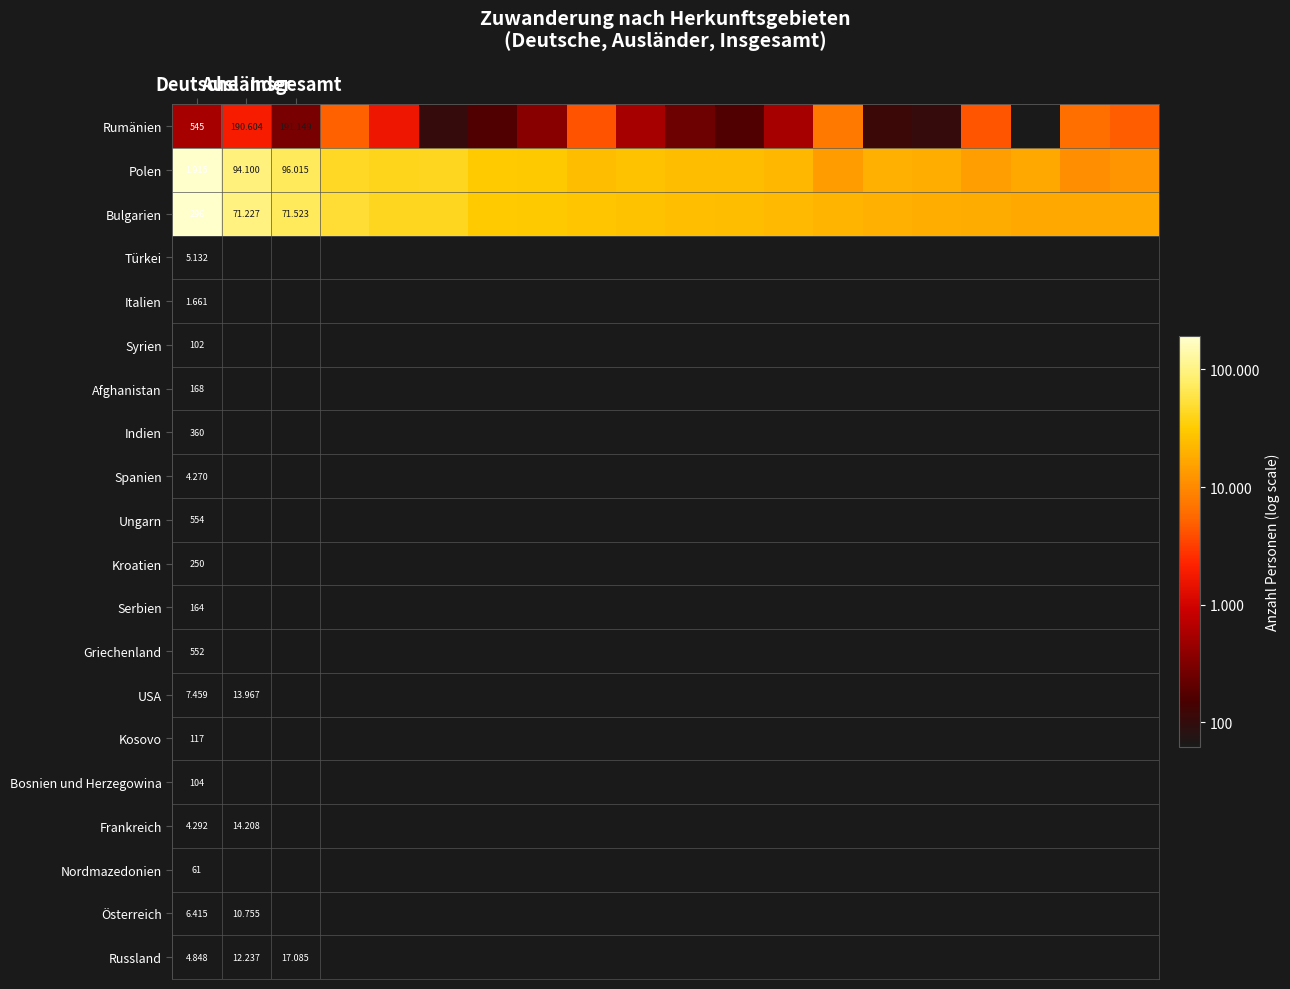

How many series are shown in this chart?

3